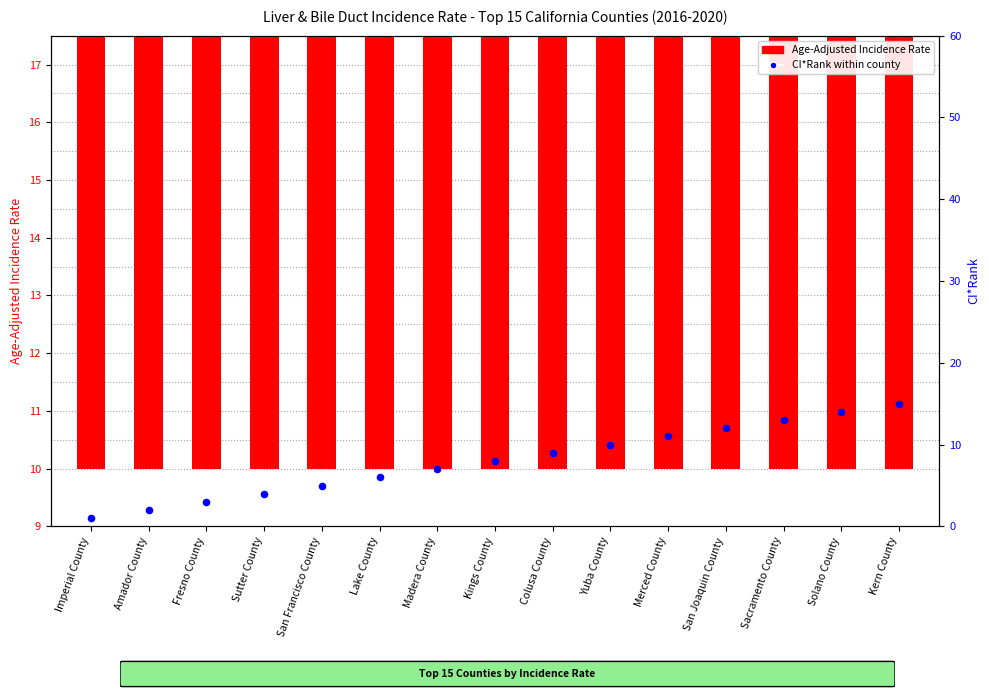

At which category is the sum across all series the highest?

Kern County